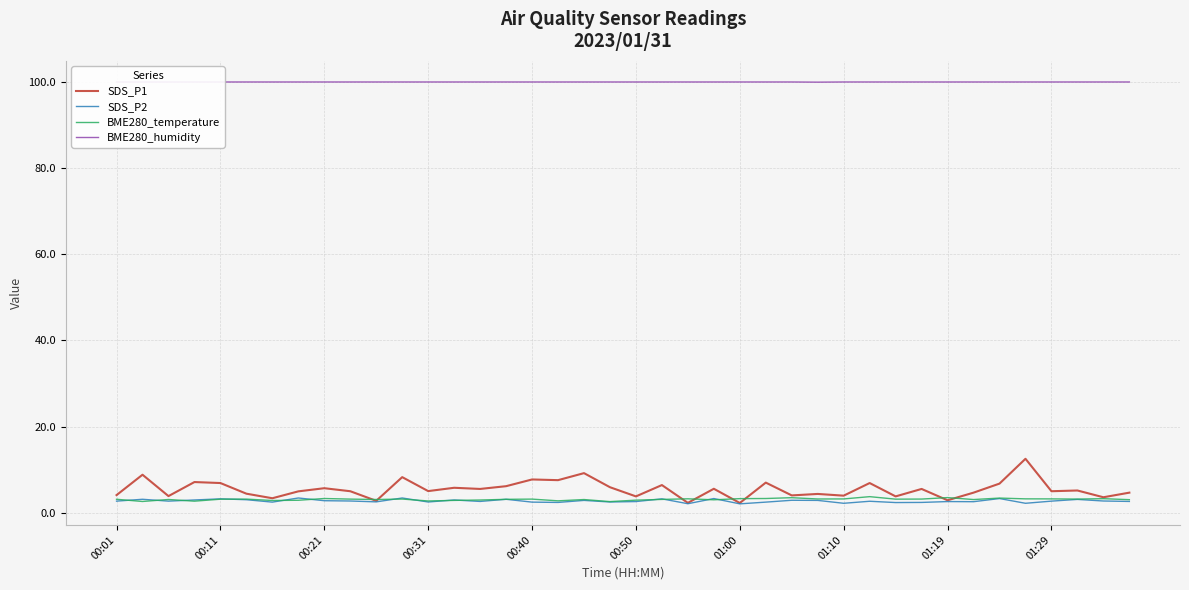

Which series has the widest spread of values?

SDS_P1